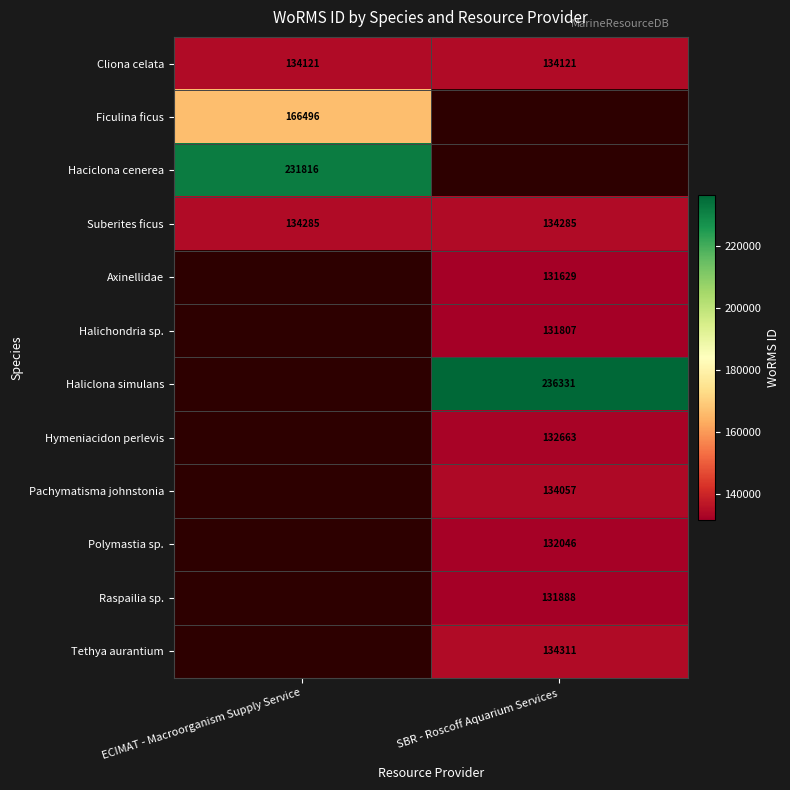

True or false: Hymeniacidon perlevis has a value of 132663 at SBR - Roscoff Aquarium Services.

True